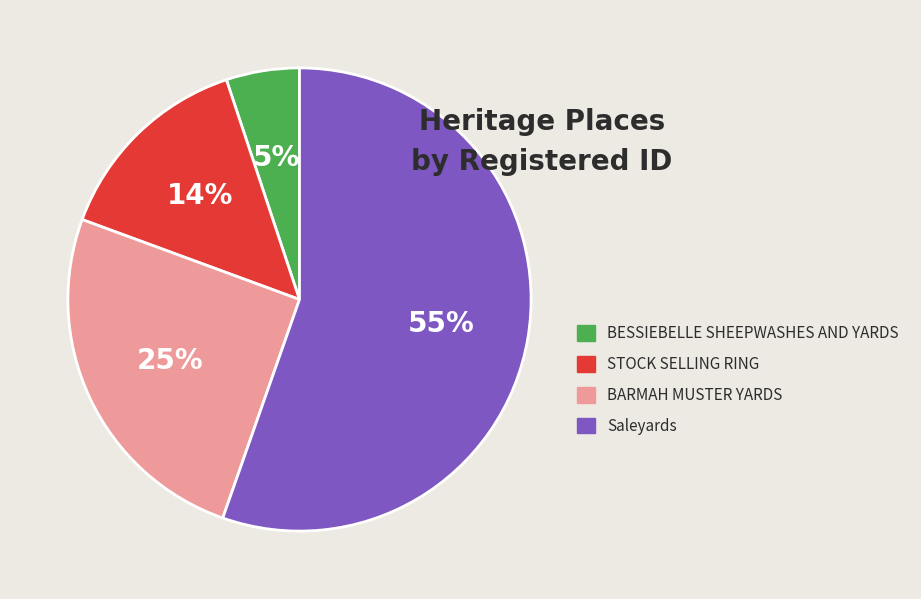

The Saleyards slice represents 55% of the pie. True or false?

True